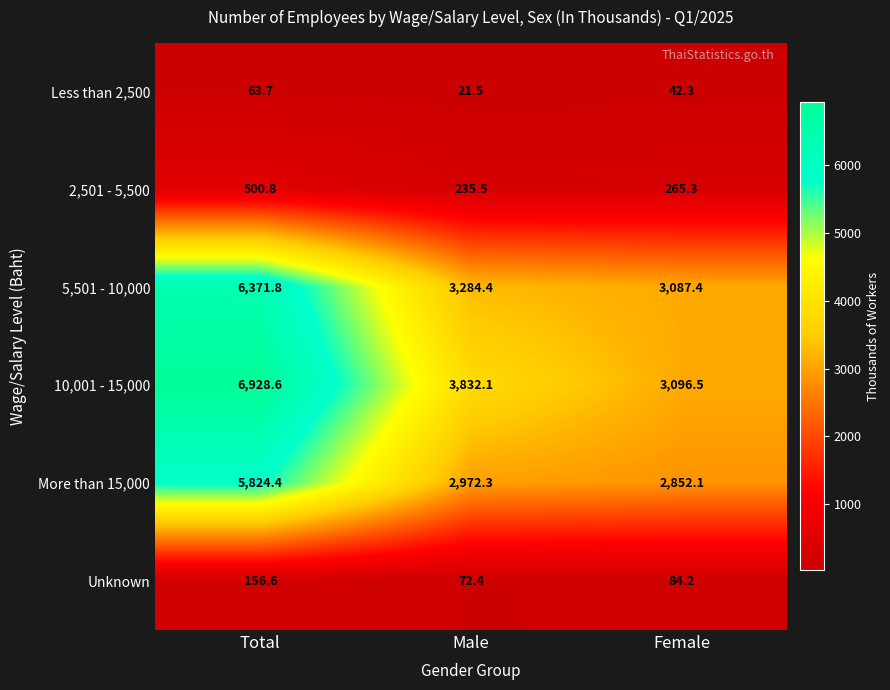

The 10,001 - 15,000 series shows 2588.4 at Male. True or false?

False